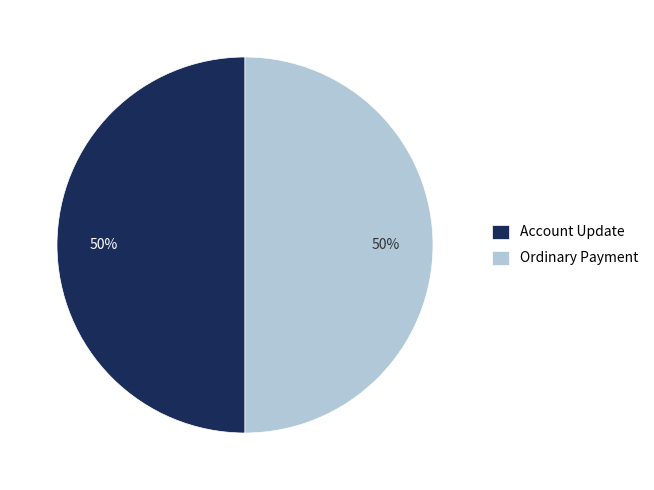

To the nearest percent, what percentage of the pie is Account Update?

50%